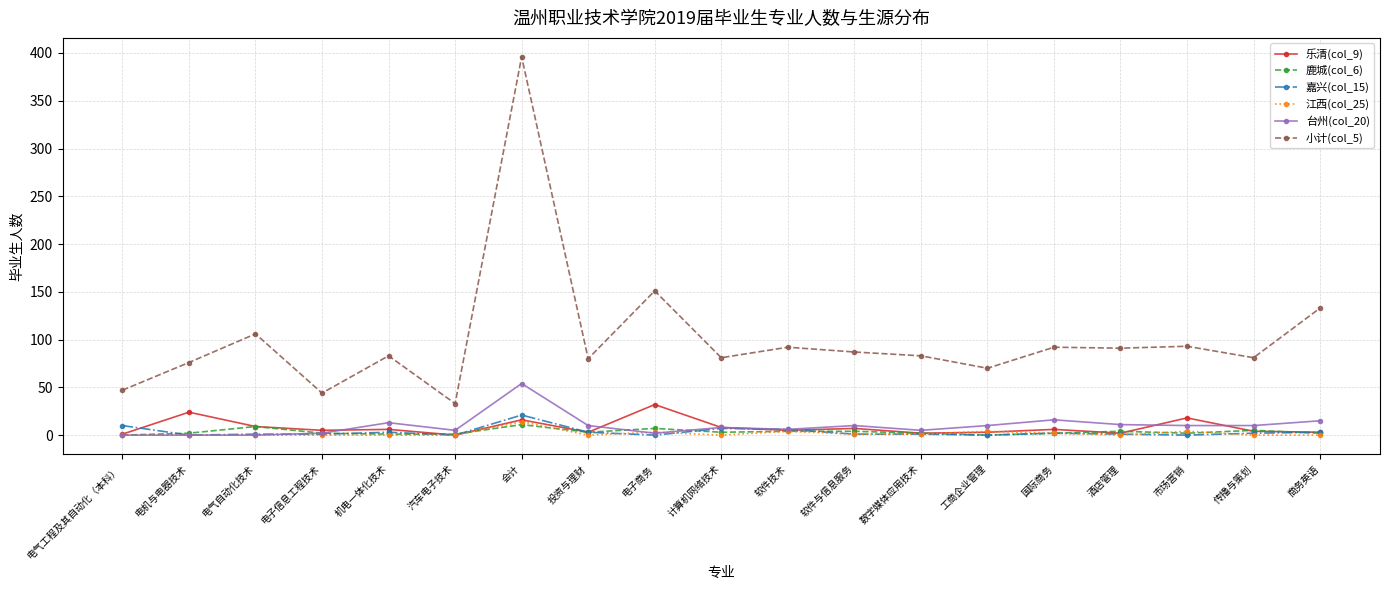

Which series has the widest spread of values?

小计(col_5)